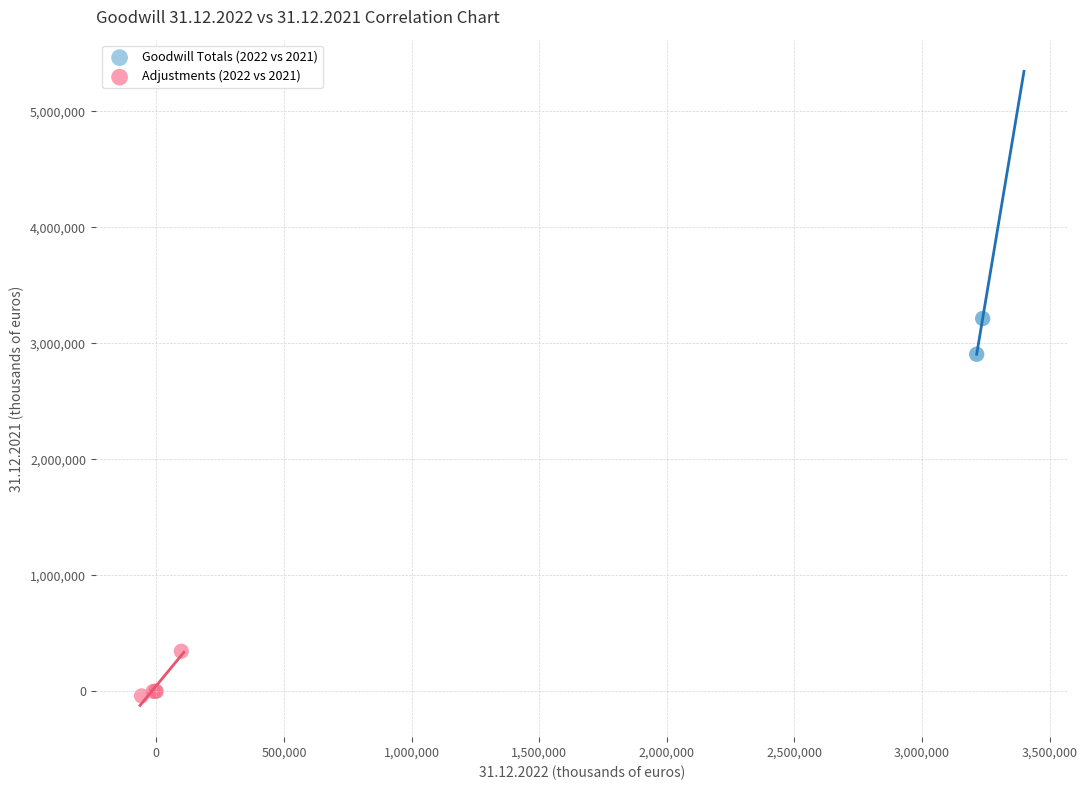

Which series contains the highest Y value?

Goodwill Totals (2022 vs 2021)